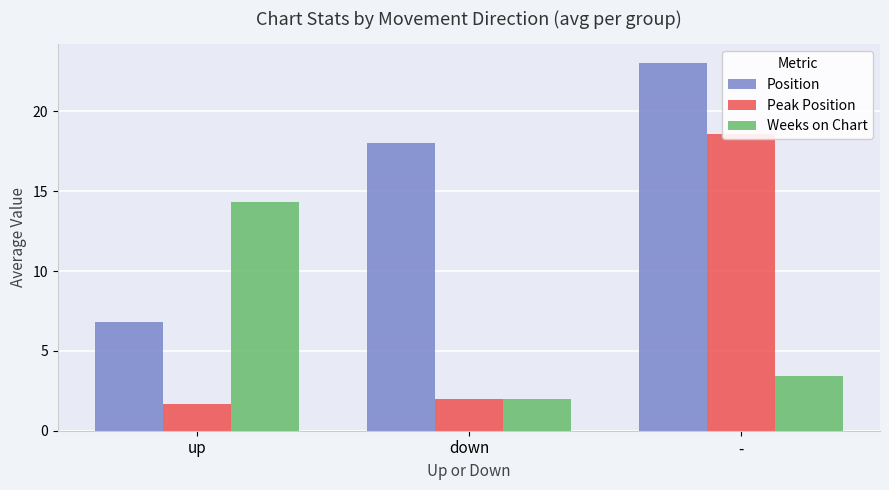

How many values in the Weeks on Chart series are below 3?

1